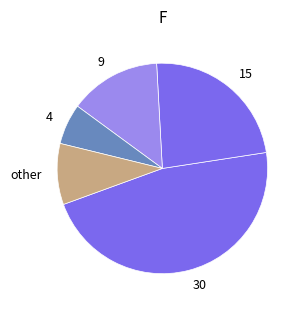

Does 30 represent more than half of the total?

No